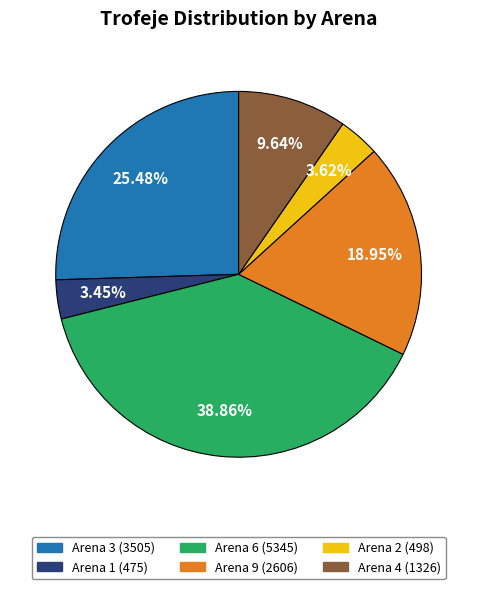

Does any single category account for the majority?

No